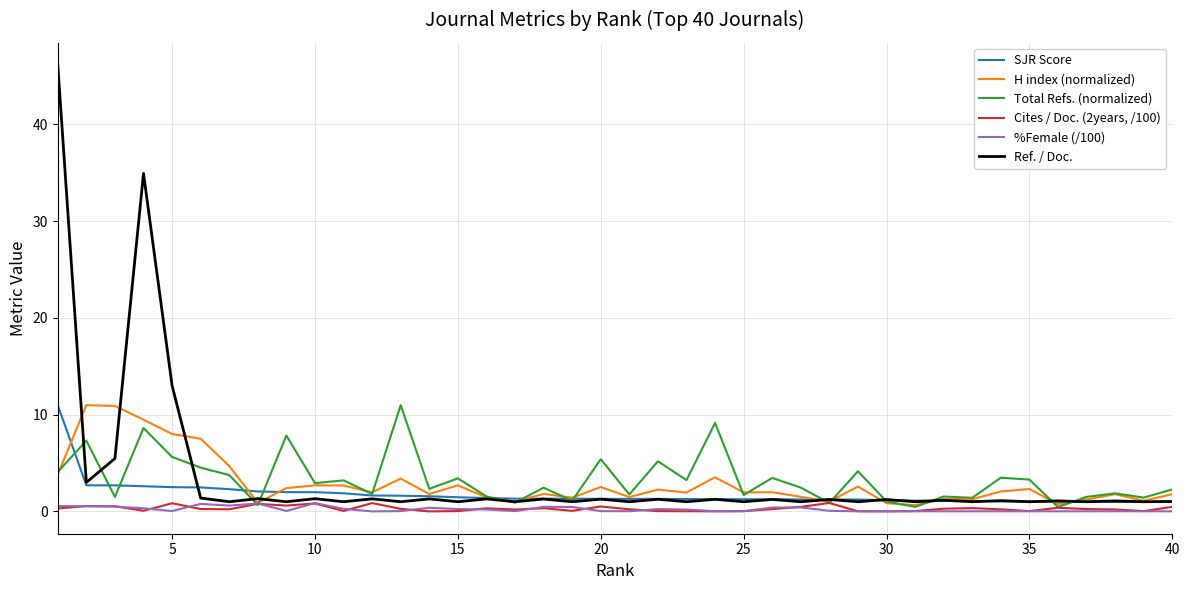

What is the sum of all H index (normalized) values?

115.4